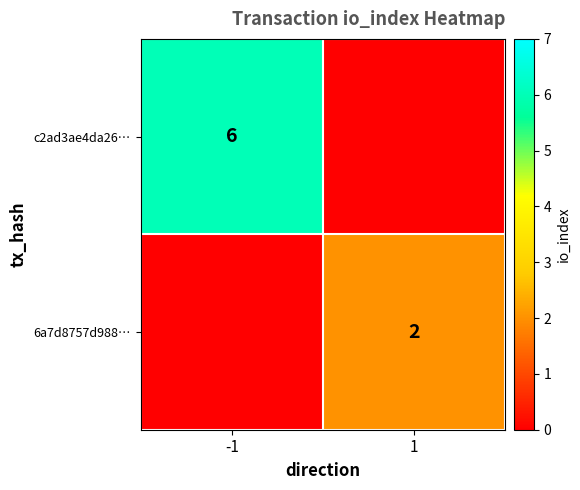

What is the greatest value displayed?

6